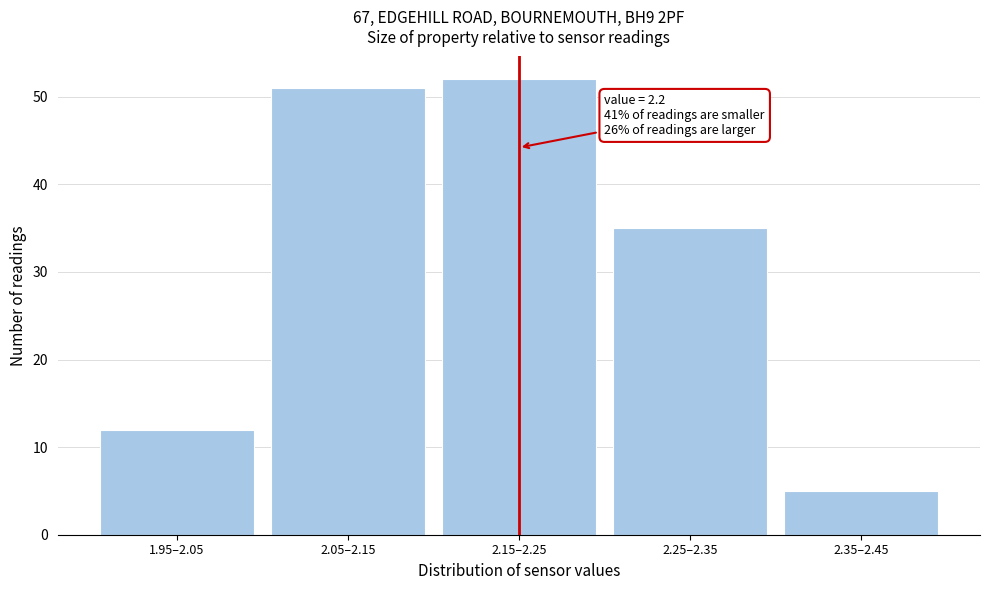

Reading left to right, transcribe all the data shown in this chart.

1.95–2.05=12	2.05–2.15=51	2.15–2.25=52	2.25–2.35=35	2.35–2.45=5